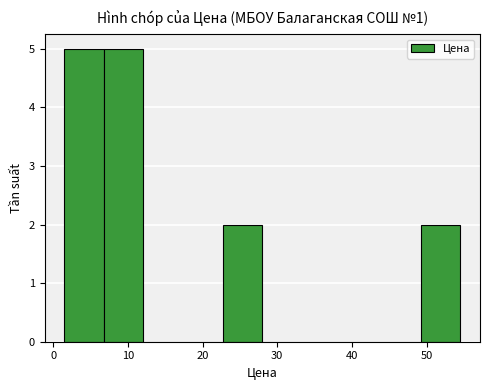

Reading left to right, list every bar in this chart as the range it spans on the x-axis followed by its height. Neither the bar edges nor the heights are printed on the chart, so give them approximately, as read against the axes.

1 to 7: 5
7 to 12: 5
12 to 17: 0
17 to 23: 0
23 to 28: 2
28 to 33: 0
33 to 39: 0
39 to 44: 0
44 to 49: 0
49 to 55: 2